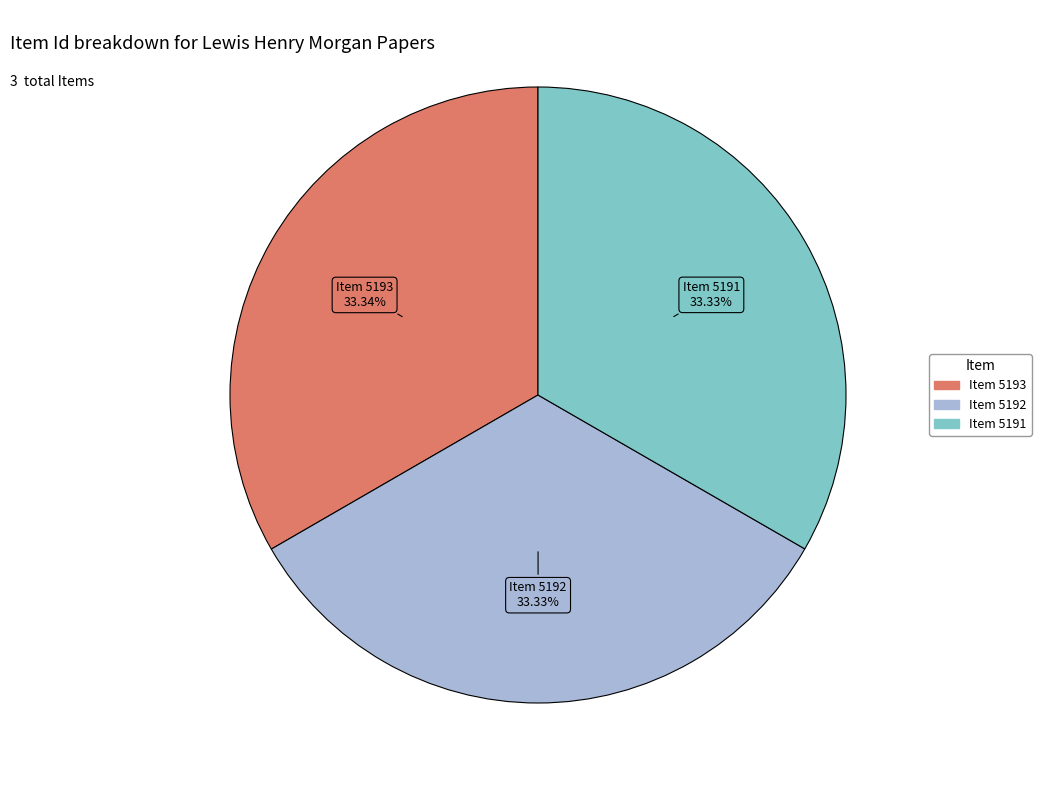

Do Item 5192 and Item 5193 together represent more than half of the pie?

Yes